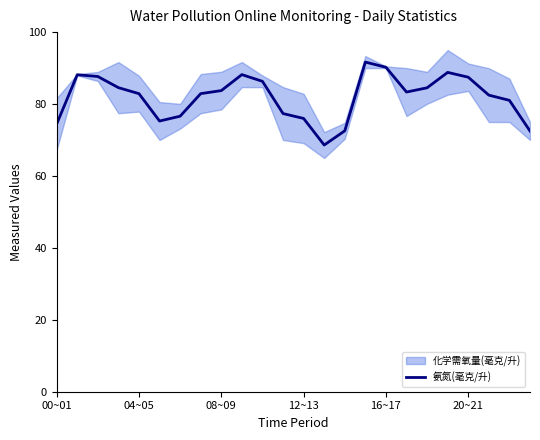

The value of 氨氮(毫克/升) at 20~21 is 87.5. True or false?

True